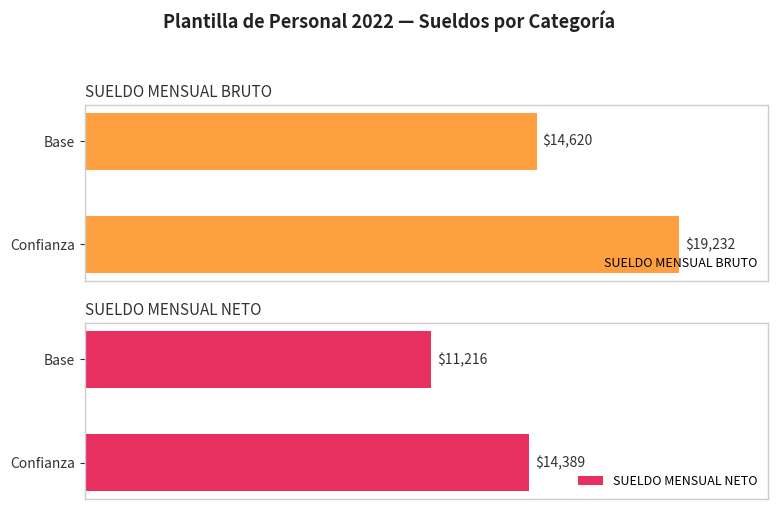

Are the bars horizontal?

Yes